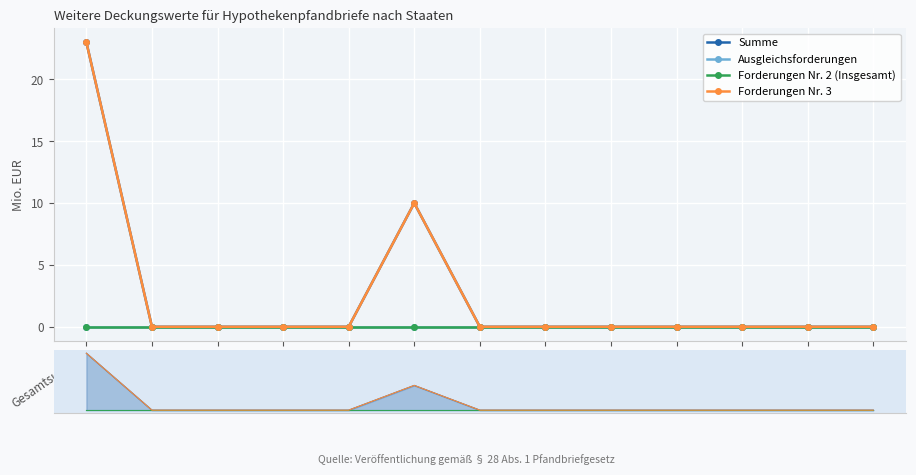

Which series has the widest spread of values?

Summe